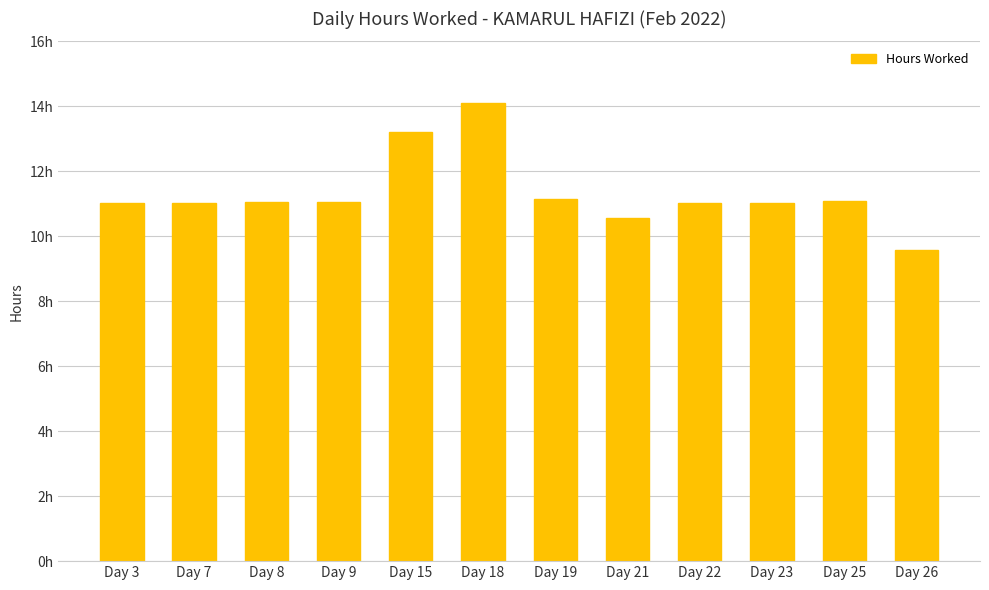

Are the bars horizontal?

No